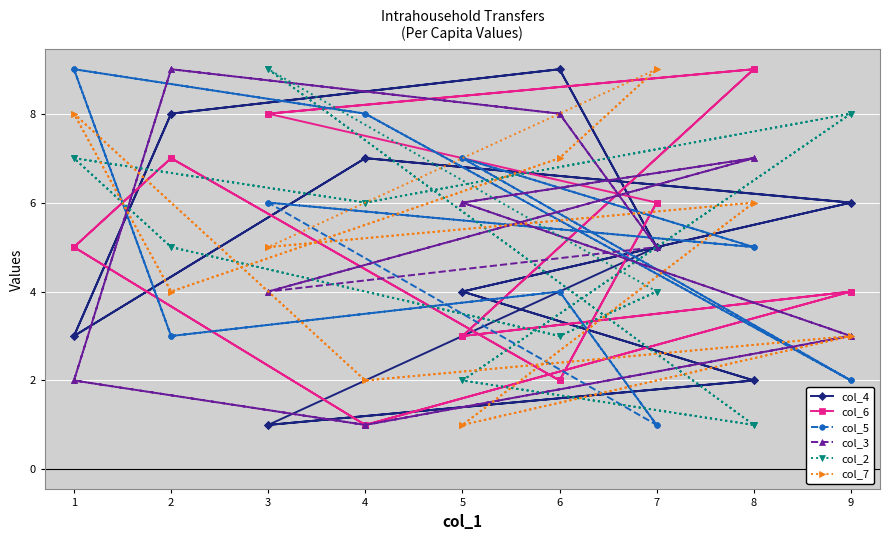

What is the average value of the col_7 series?

5